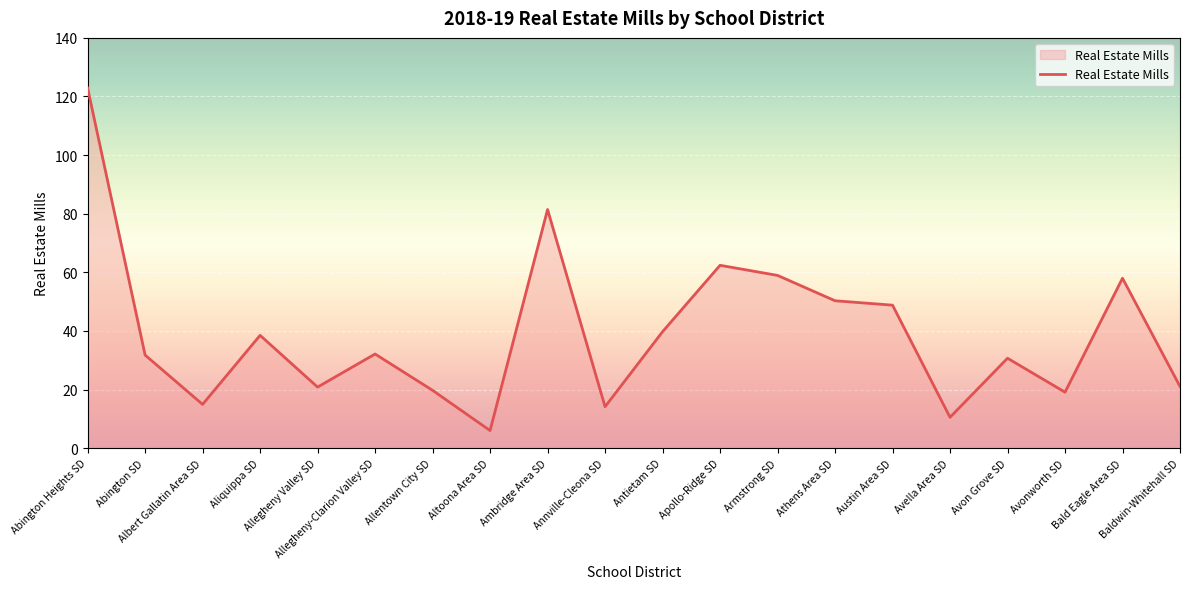

Between Aliquippa SD and Baldwin-Whitehall SD, which is larger?

Aliquippa SD